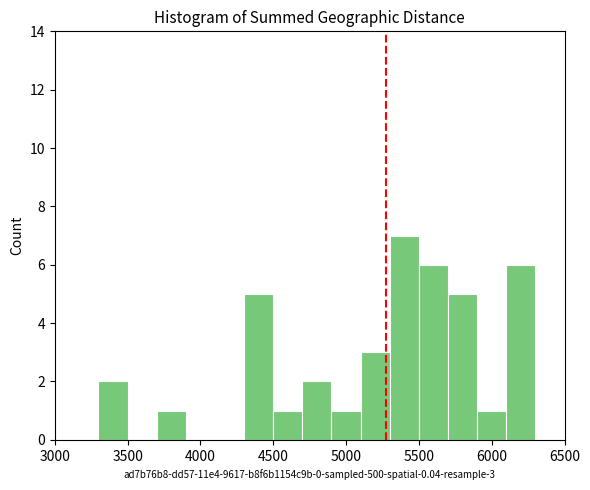

Over which range of the x-axis is the bar tallest?

5300 to 5500